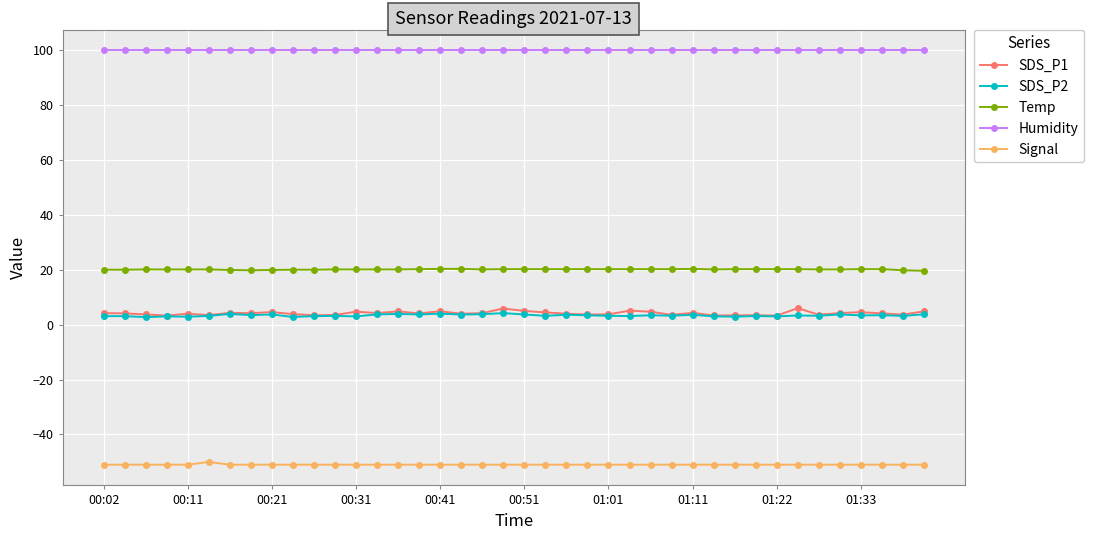

At how many categories does at least one series exceed 28?

40